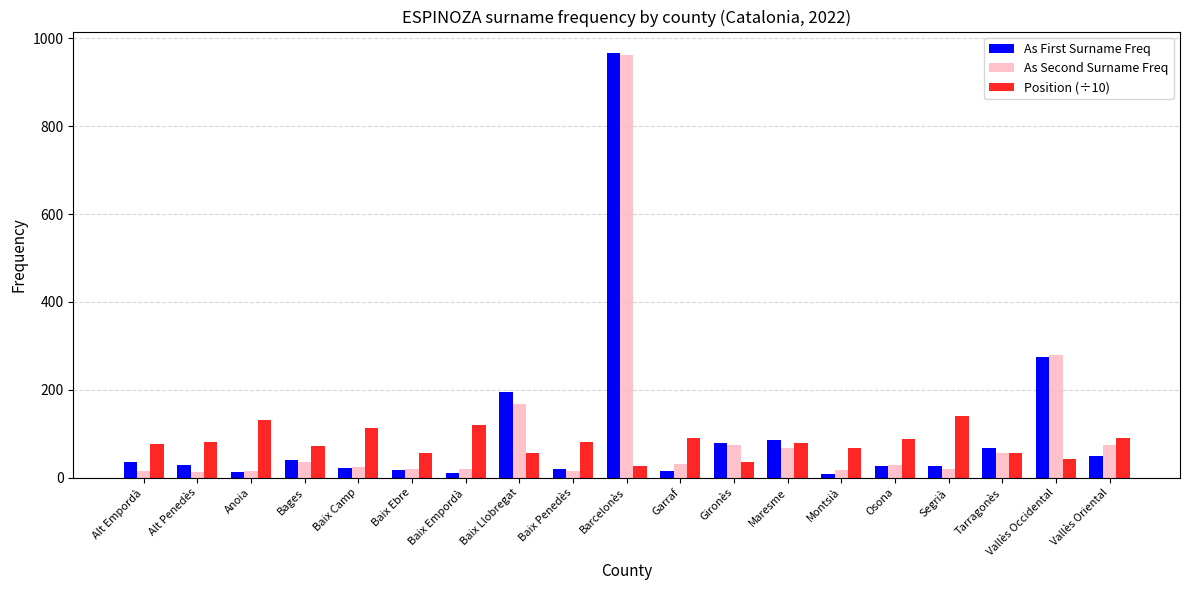

How many values in the Position (÷10) series are below 79?

9